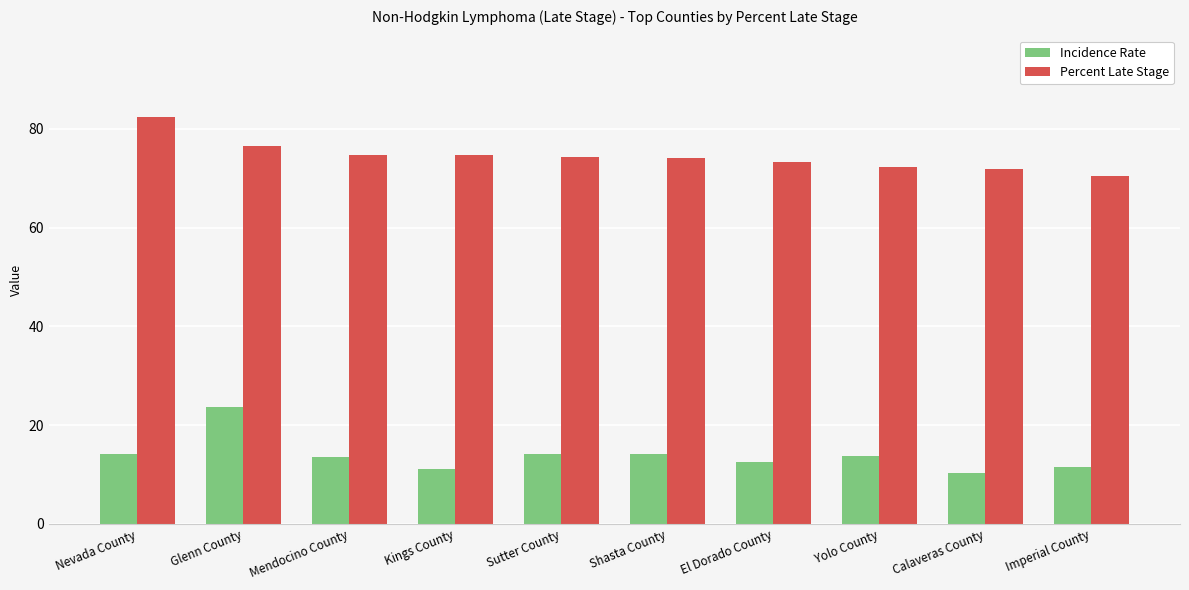

What is the average value of the Percent Late Stage series?

74.5